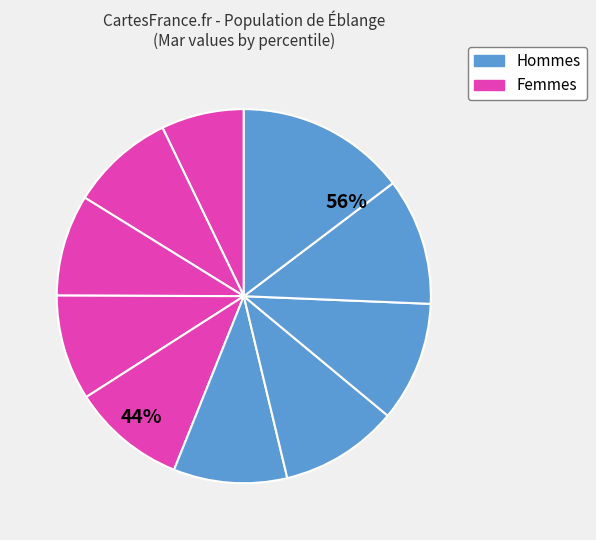

What is the largest slice in the pie chart?

pct95